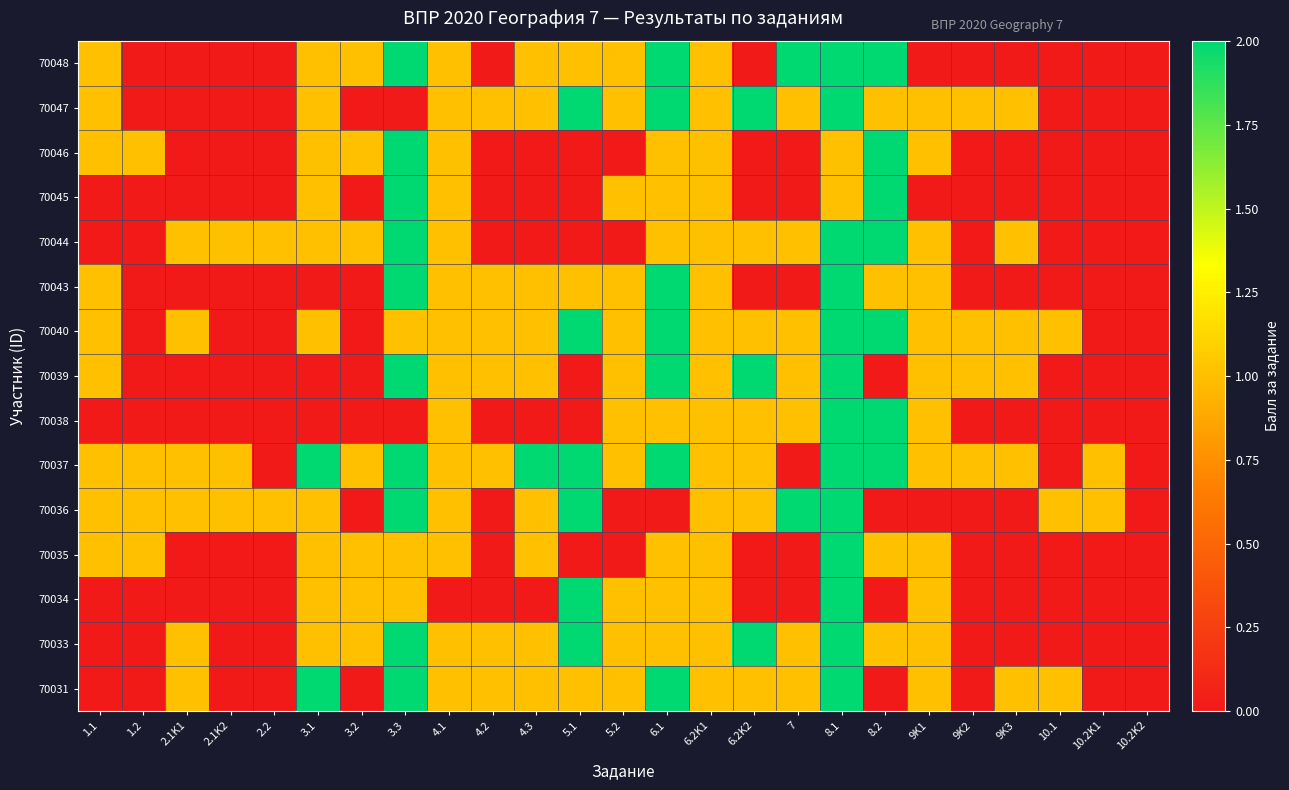

What is the total value across all series at 3.1?

14